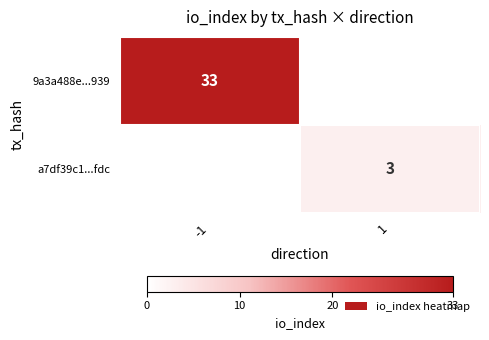

Is it true that 9a3a488e...939 equals 33 at -1?

True